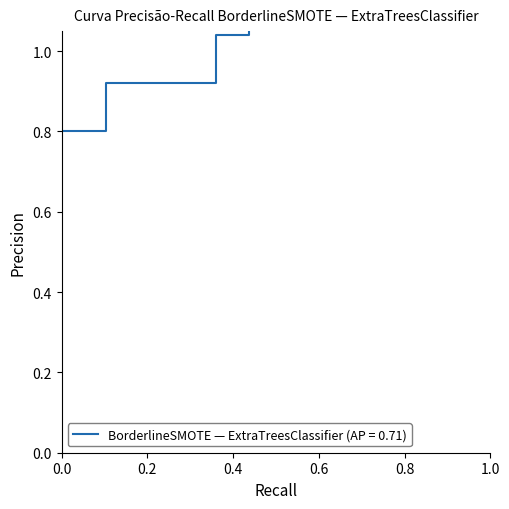

How many values are below 1?

14